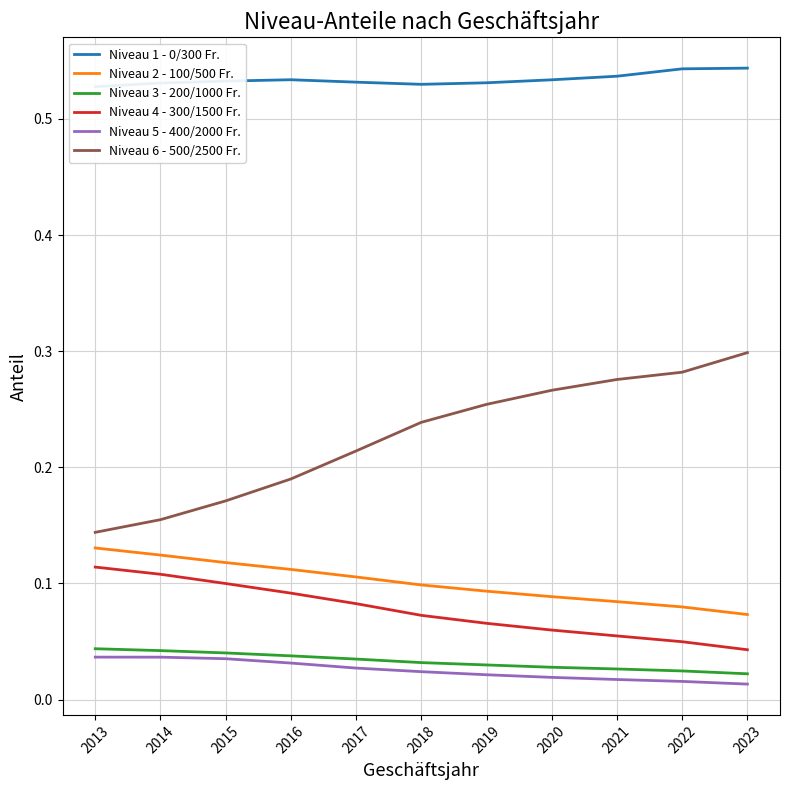

Between 2015 and 2018, which series saw the biggest shift?

Niveau 6 - 500/2500 Fr.